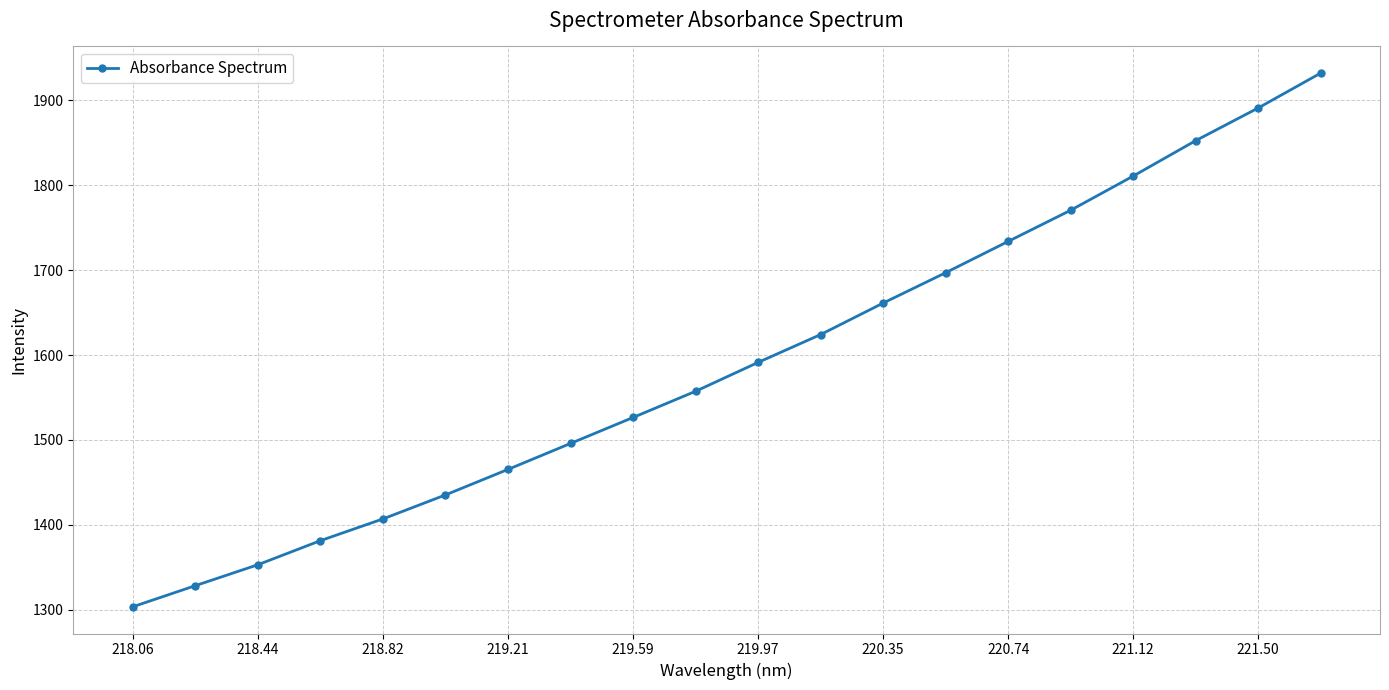

What is the smallest value displayed?

1303.3